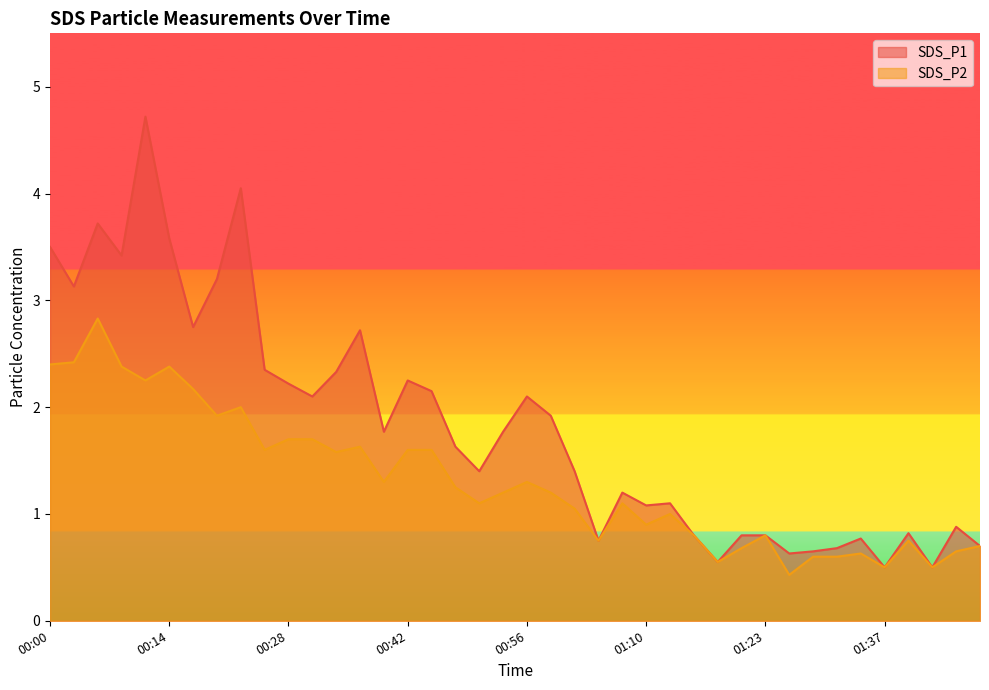

At which label is SDS_P1 closest to 2?

00:59